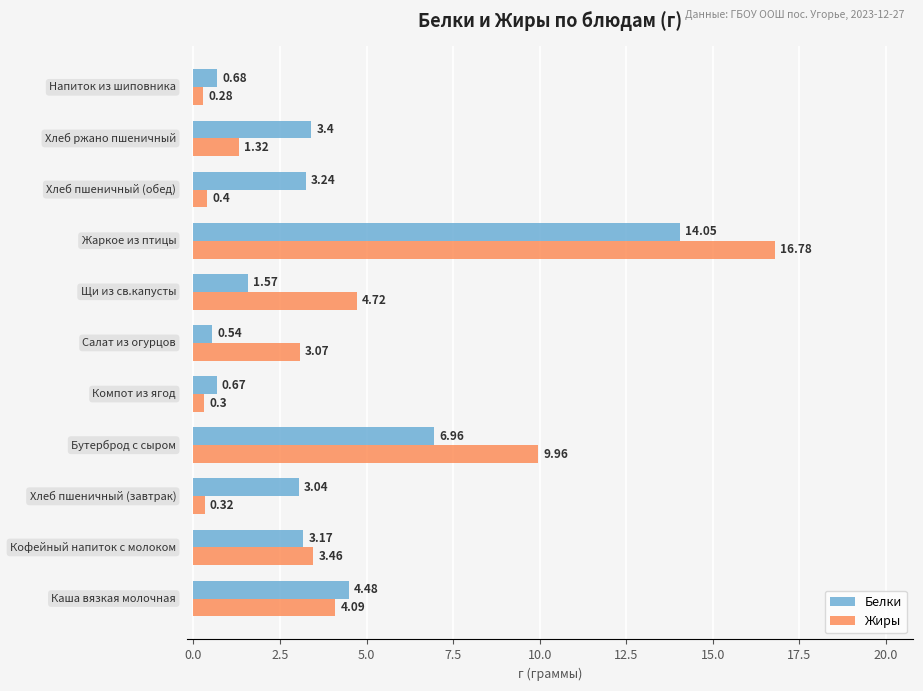

At how many categories does at least one series exceed 3?

9